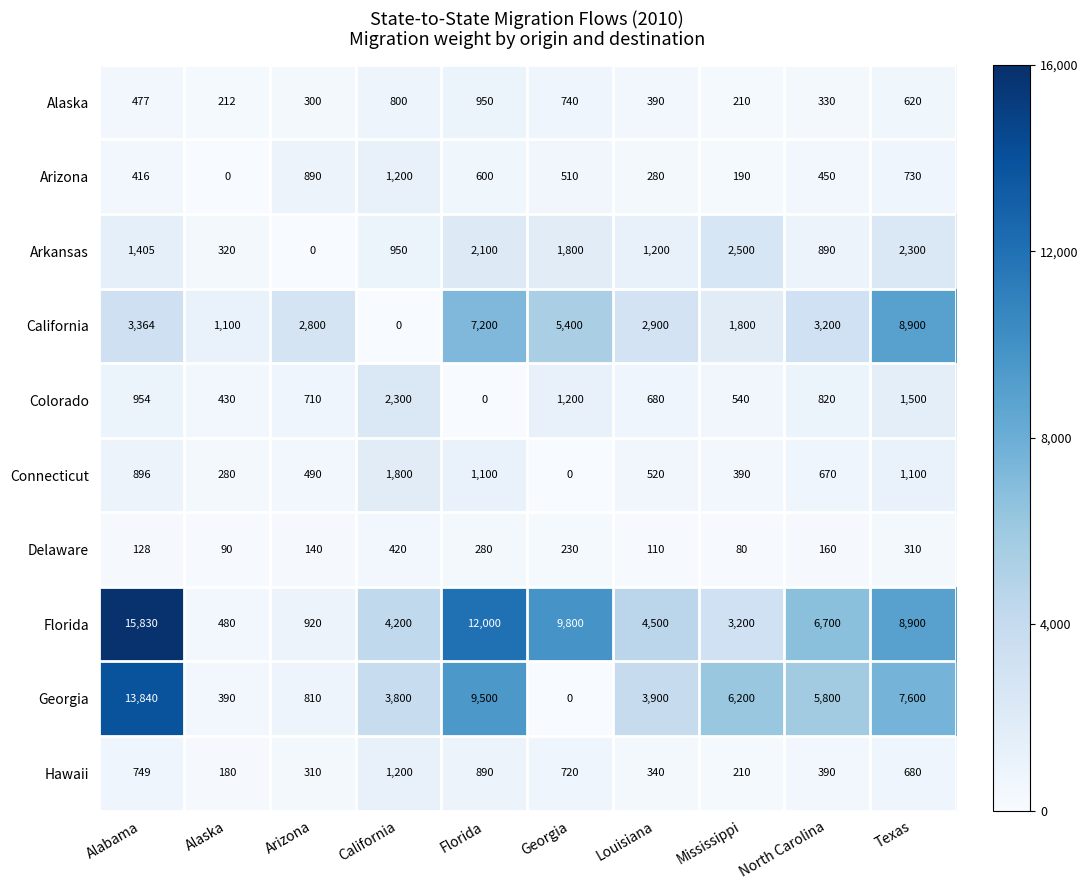

What is the sum of the Florida values at Florida and Louisiana?

16500